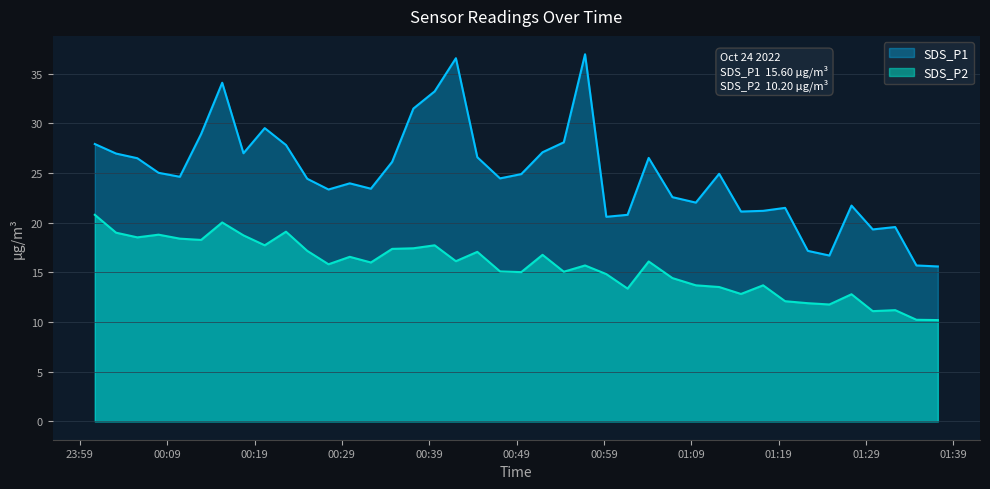

How many interior local peaks does the SDS_P2 series have?

12